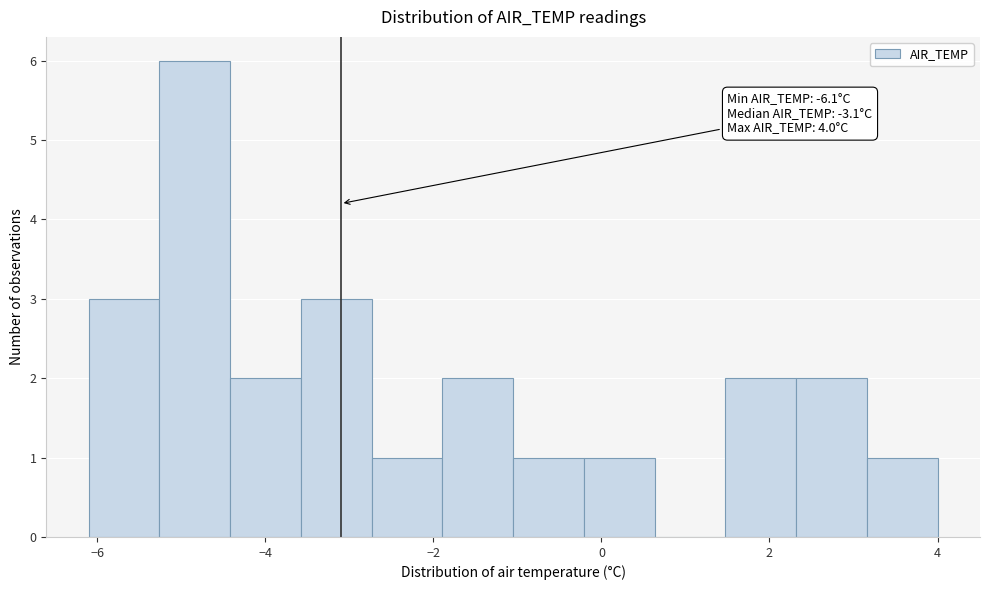

Which range on the x-axis has the tallest bar?

-5.2 to -4.4